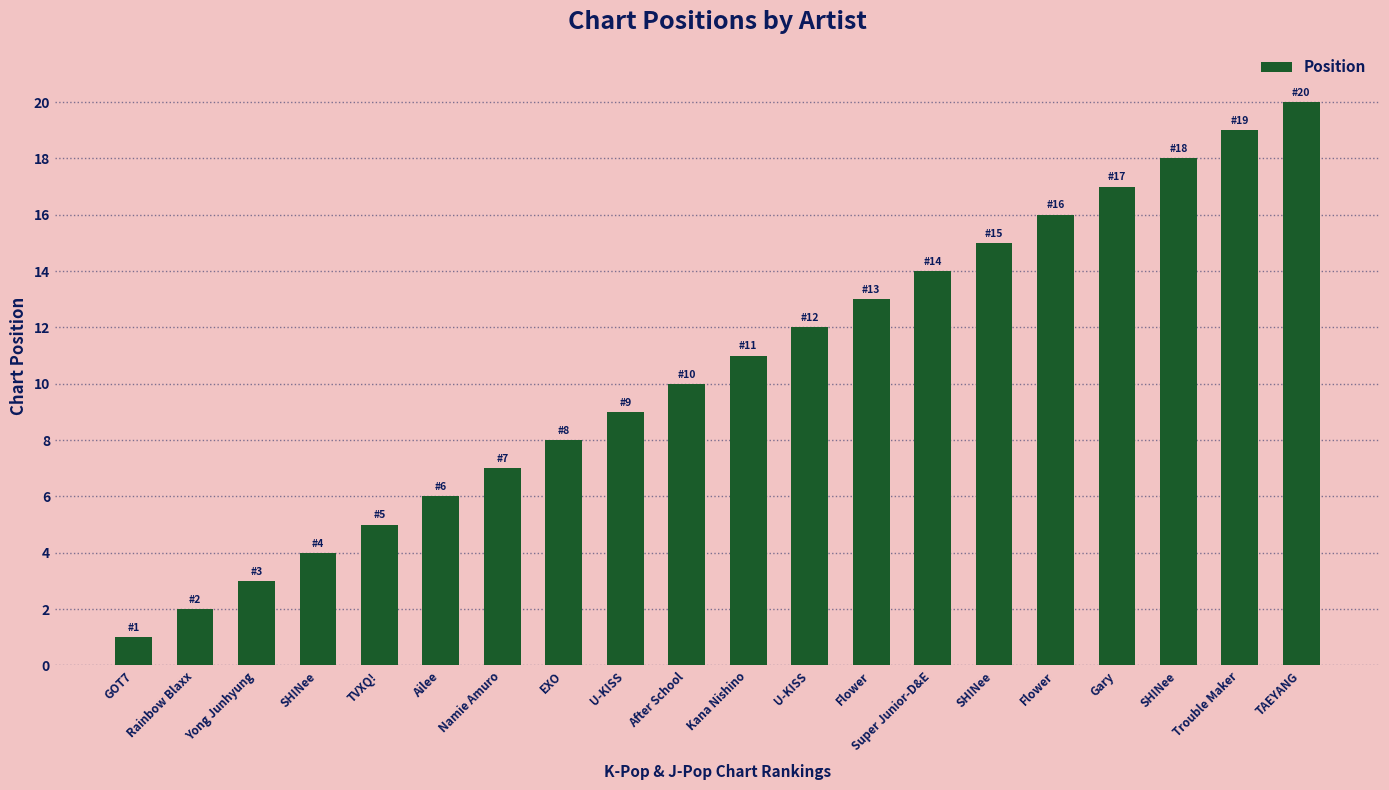

What is the approximate value at Flower?

13